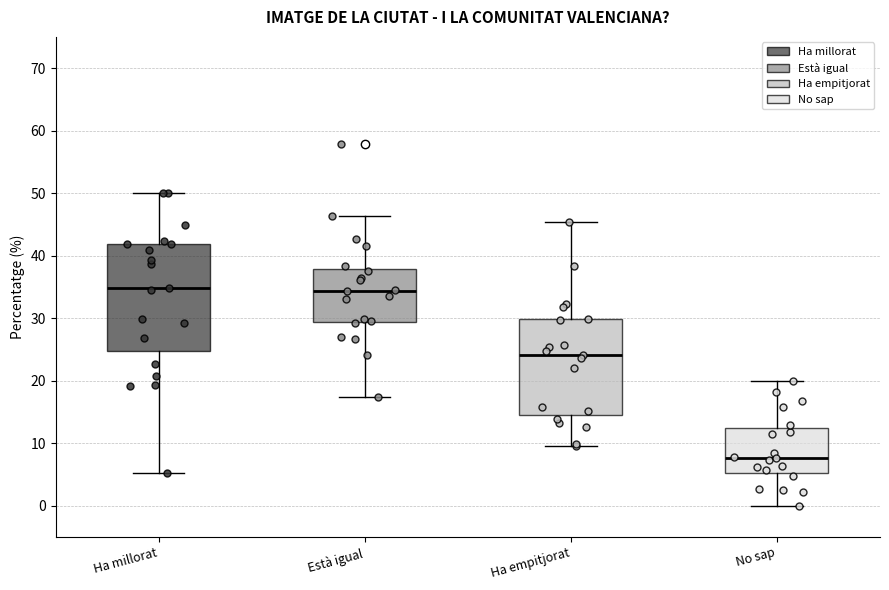

Where is the lower edge of the box for No sap on the y-axis? The values are not printed on the chart, so give them approximately, as read against the axis.

5